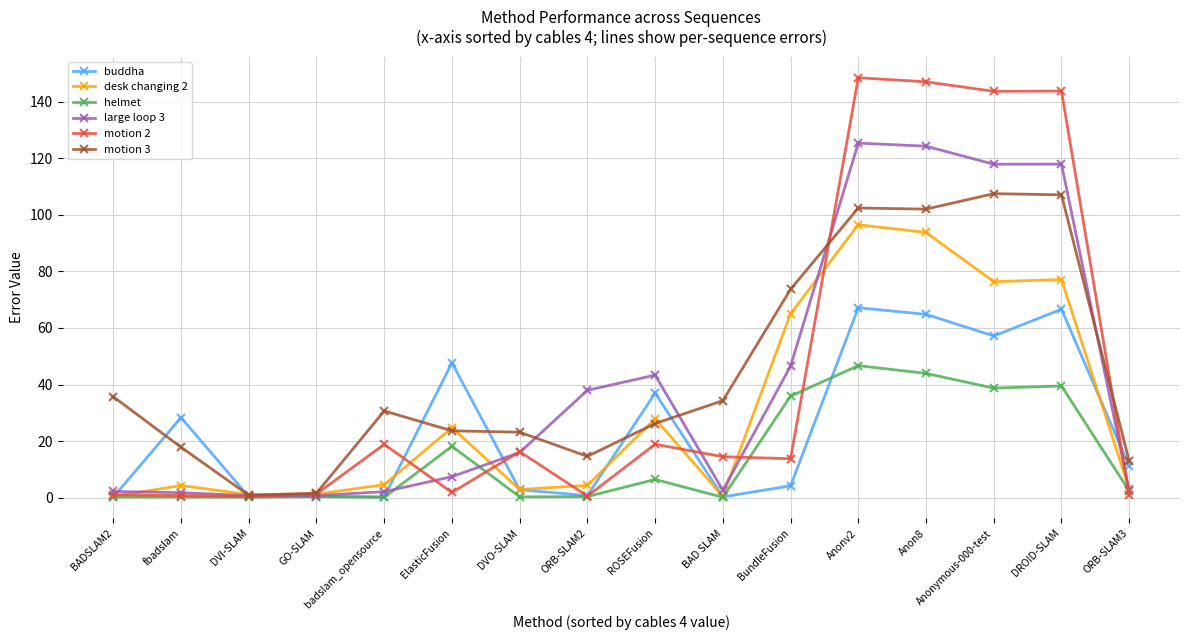

What is the value of the large loop 3 point at the 10th from the left?

2.6